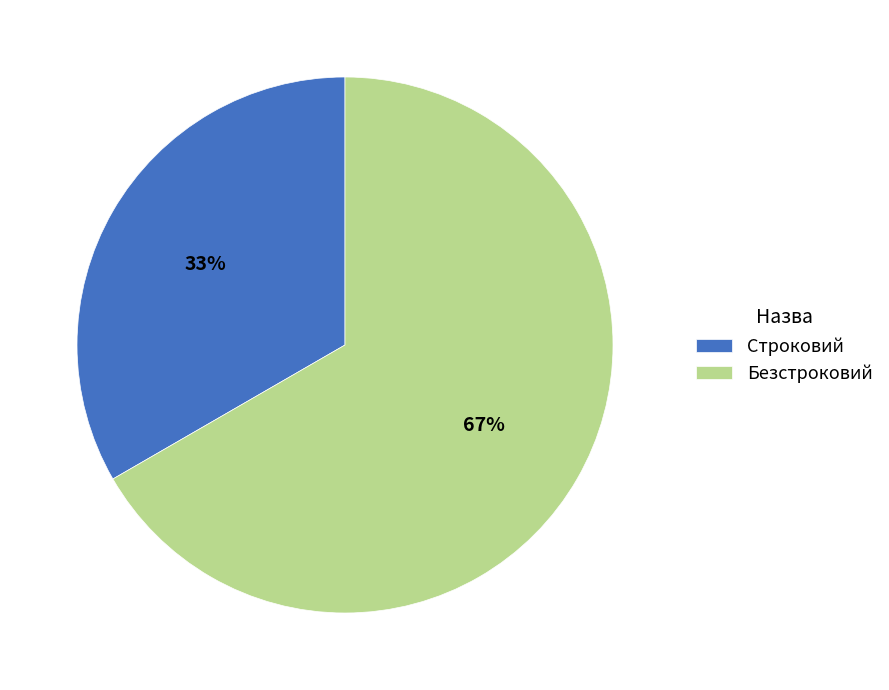

Is the sum of Безстроковий and Строковий greater than half?

Yes